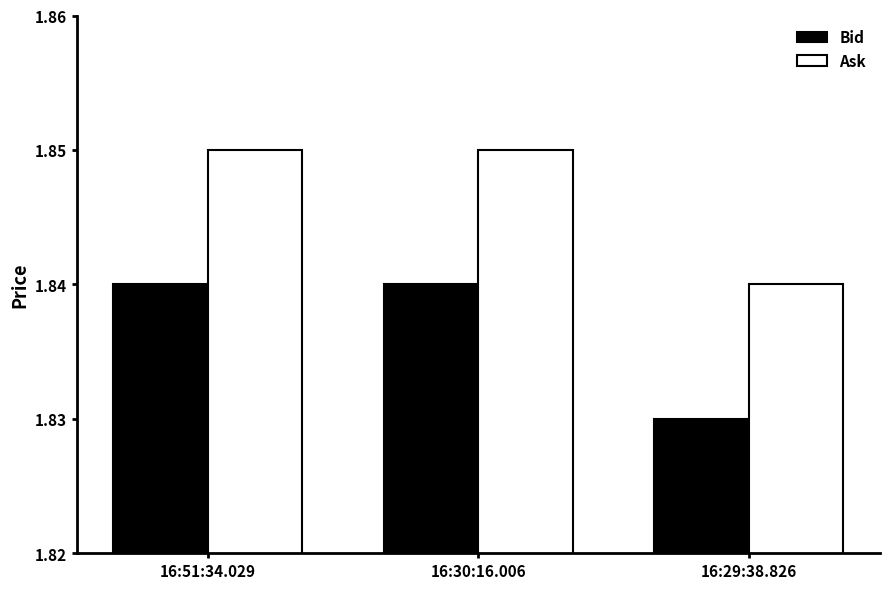

How many Bid values are between 1 and 2?

3